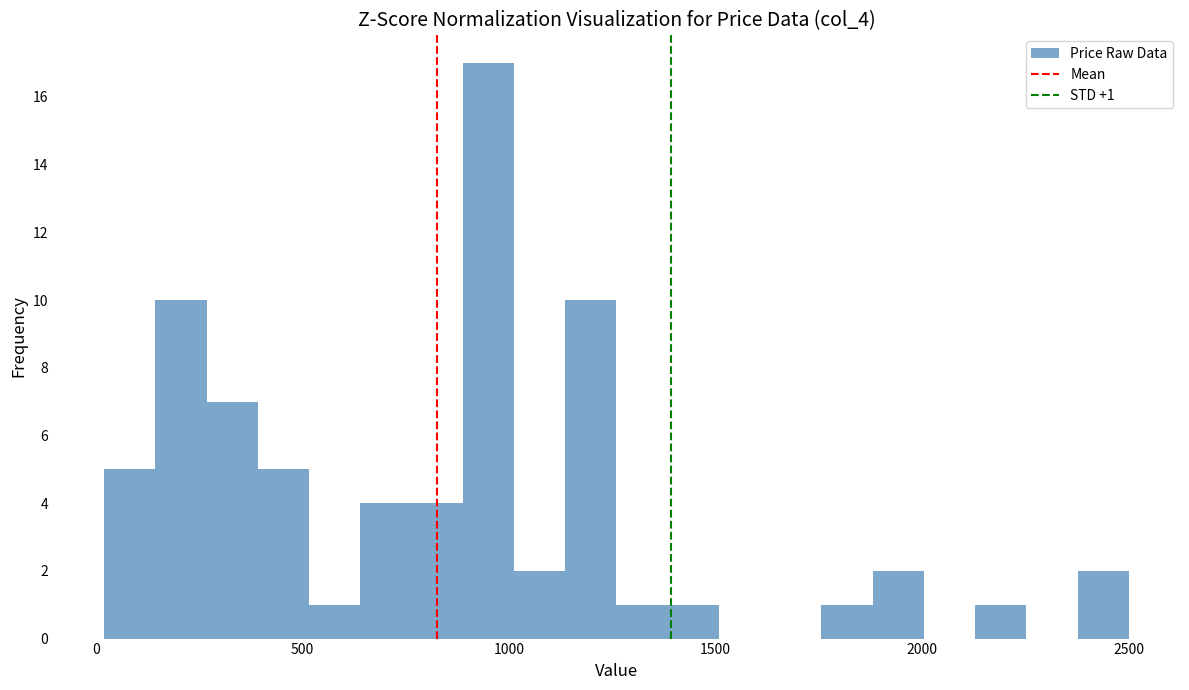

Read against the x-axis, roughly where is the centre of the tallest bar?

950